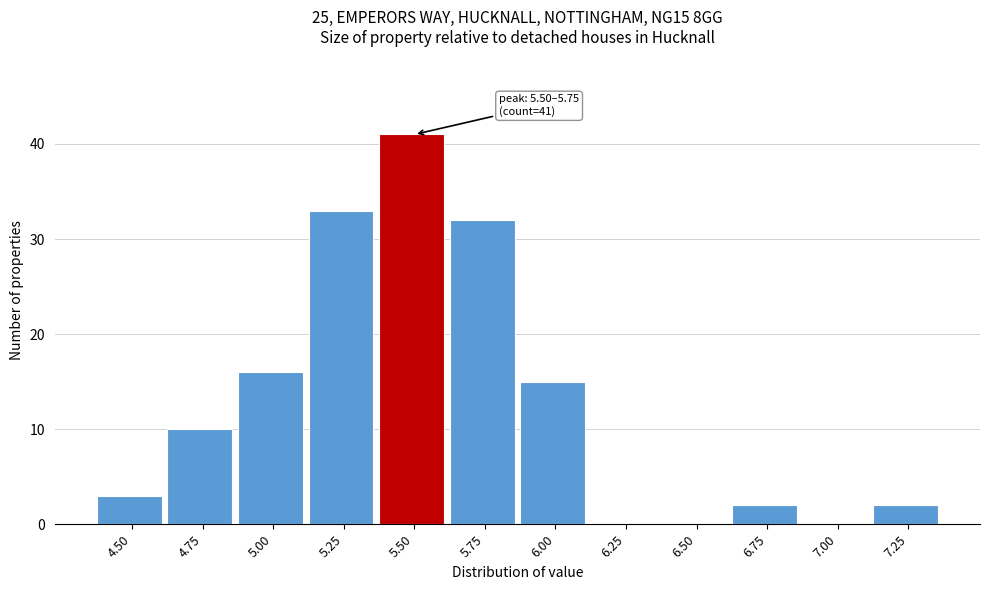

Reading left to right, what are all the values shown in this chart?

4.50=3	4.75=10	5.00=16	5.25=33	5.50=41	5.75=32	6.00=15	6.25=0	6.50=0	6.75=2	7.00=0	7.25=2